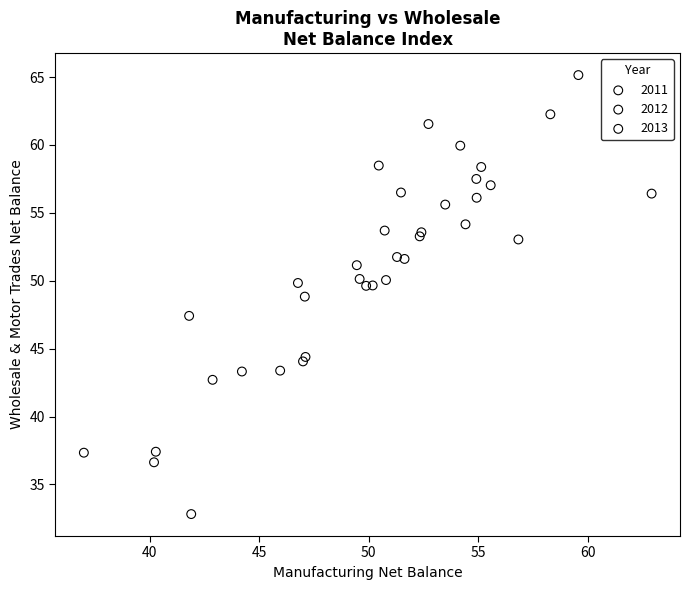

Which series reaches the maximum Y coordinate?

2011